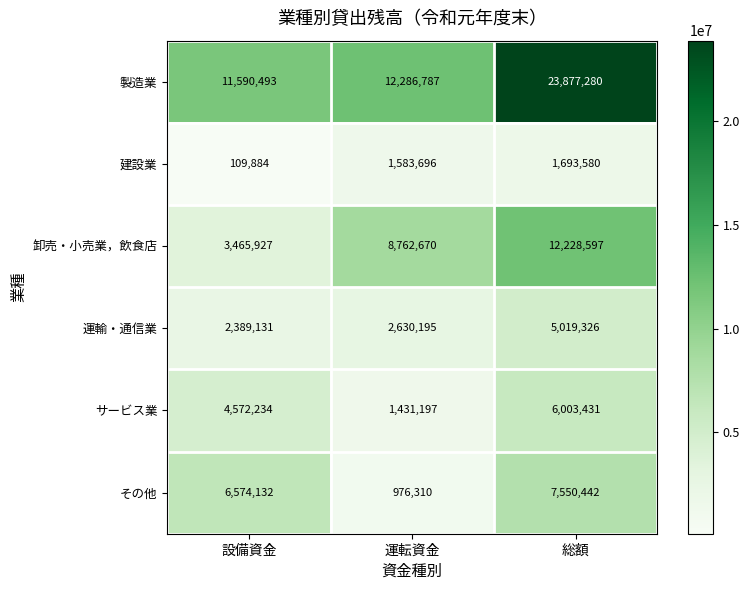

At 総額, list the series in order from largest to smallest.

製造業, 卸売・小売業，飲食店, その他, サービス業, 運輸・通信業, 建設業